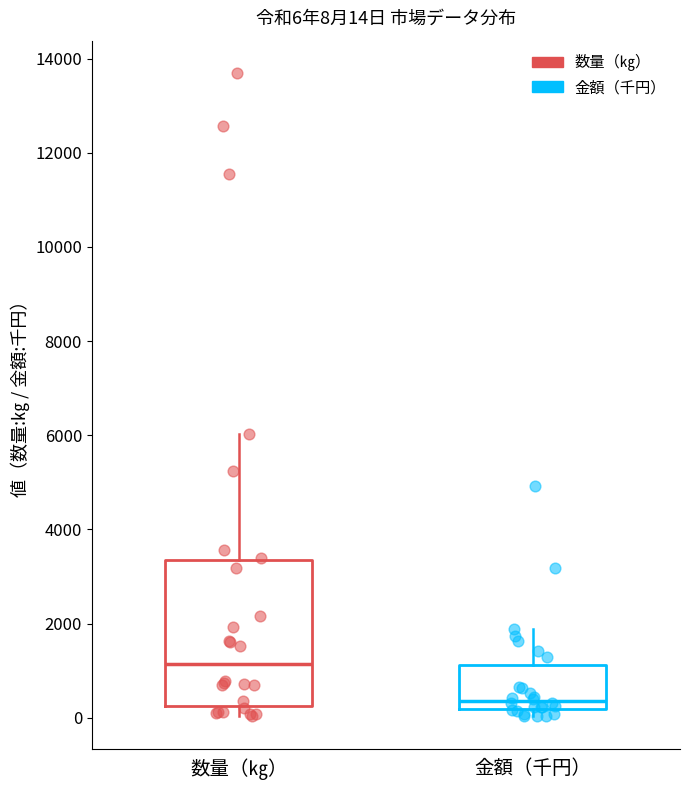

Comparing the boxes themselves (not the whiskers), which one is the tallest?

数量（㎏）